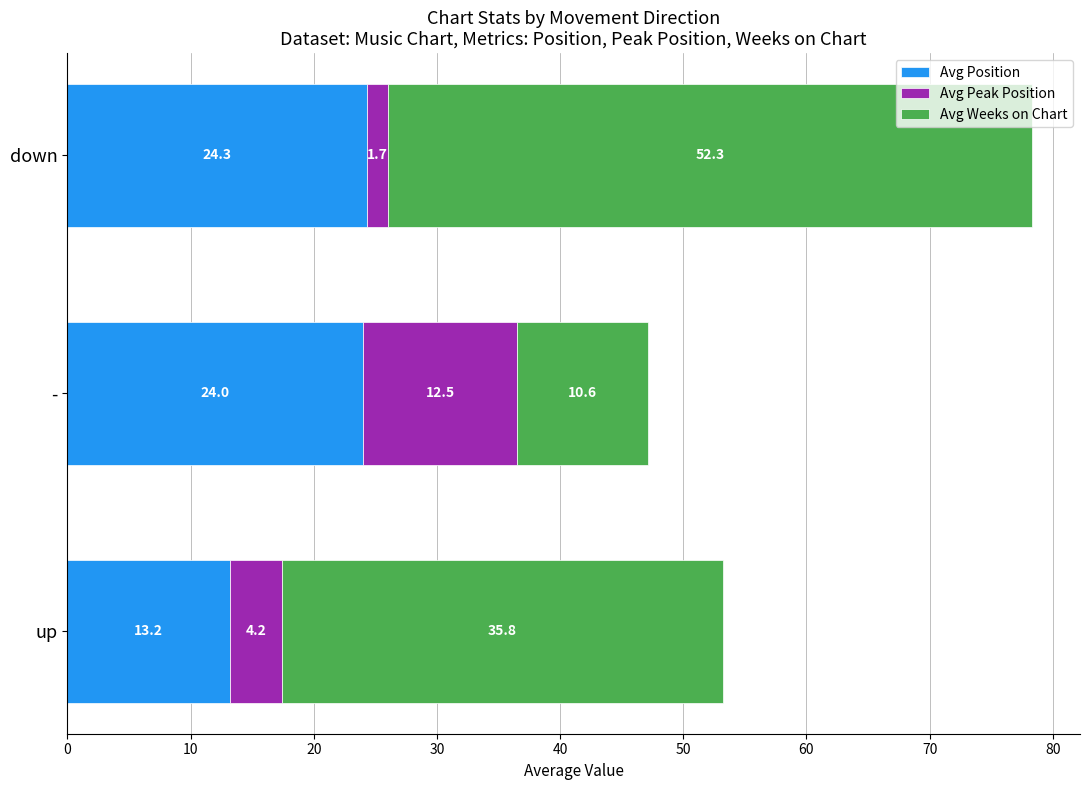

What is the sum of all Avg Position values?

61.5